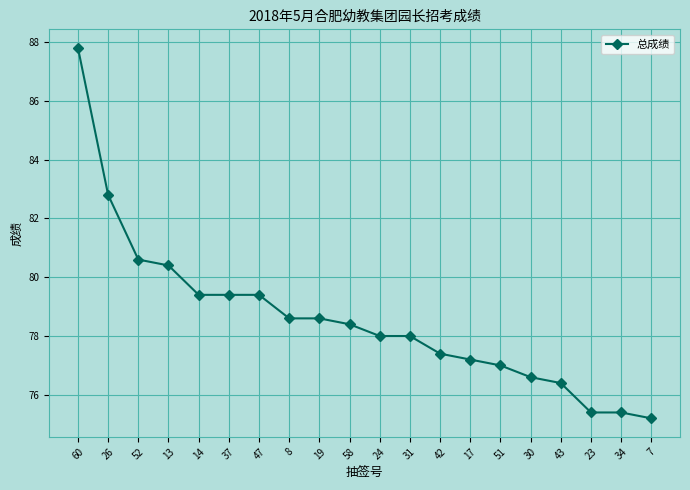

What is the label of the 8th point from the left?

8